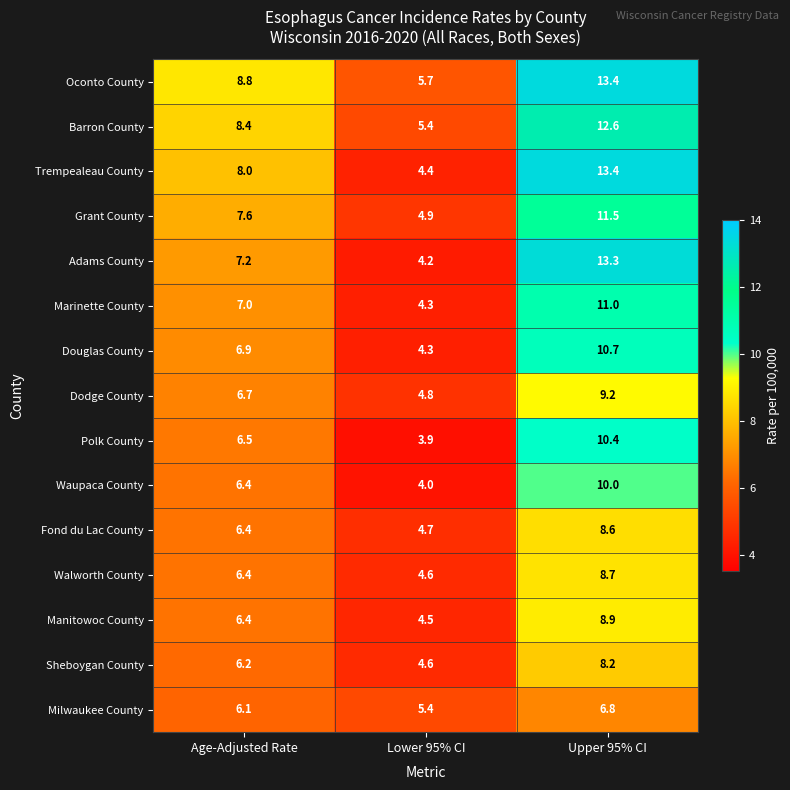

At which label is Milwaukee County closest to 6?

Age-Adjusted Rate